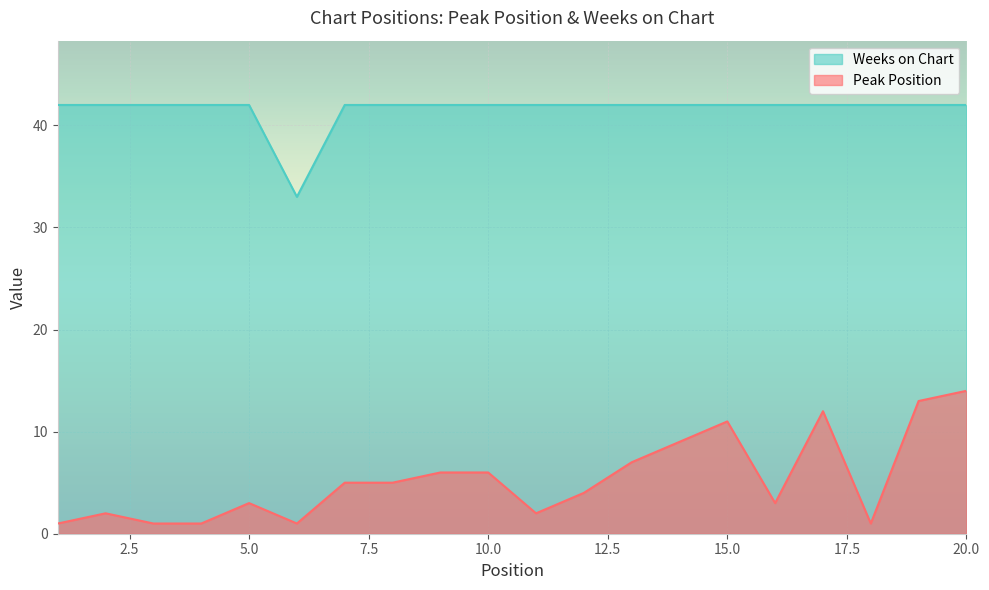

Rank the series by their average value, from lowest to highest.

Peak Position, Weeks on Chart